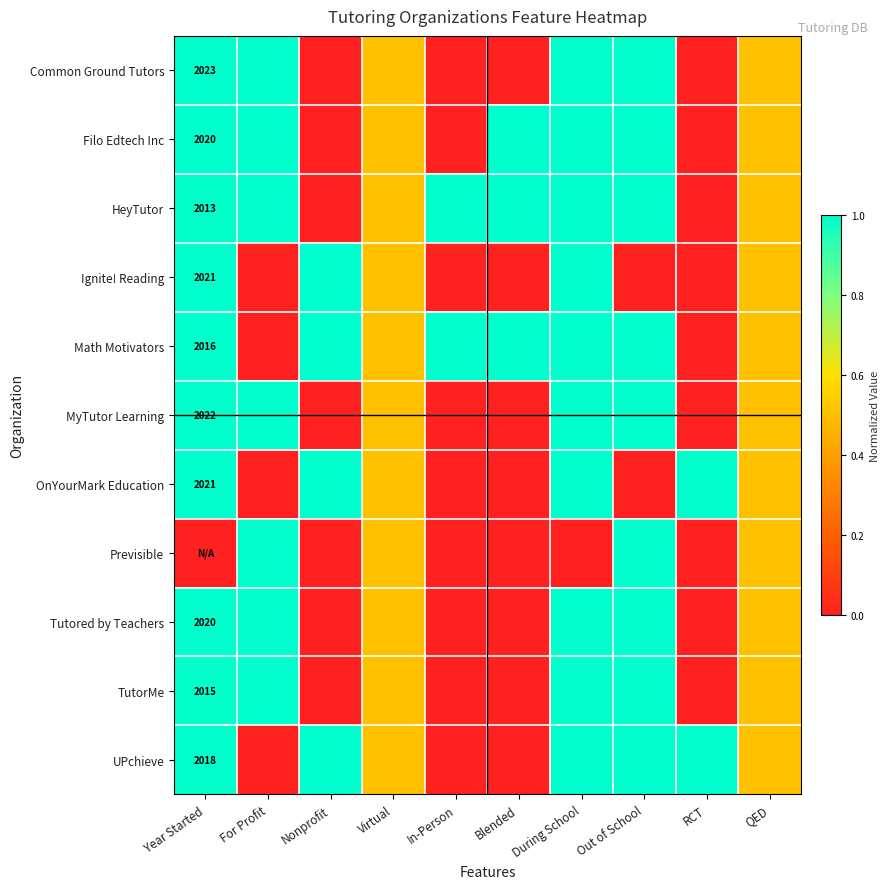

Rank the series at Year Started from lowest to highest value.

Previsible, HeyTutor, TutorMe, Math Motivators, UPchieve, Filo Edtech Inc, Tutored by Teachers, Ignite! Reading, OnYourMark Education, MyTutor Learning, Common Ground Tutors